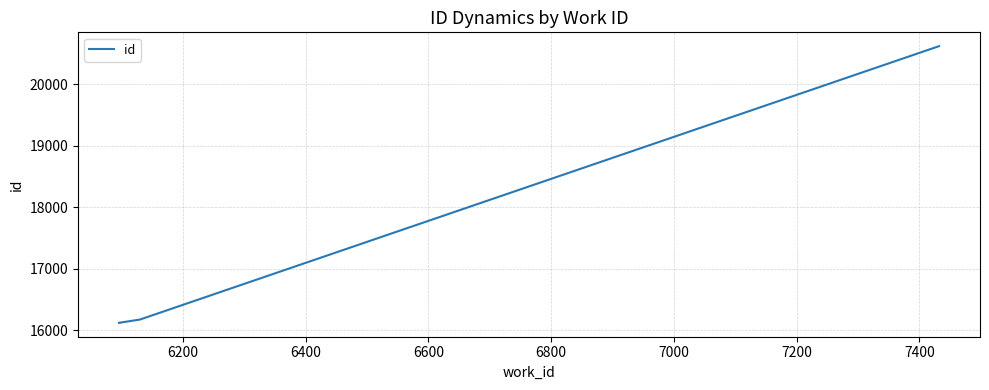

What is the smallest value displayed?

16123